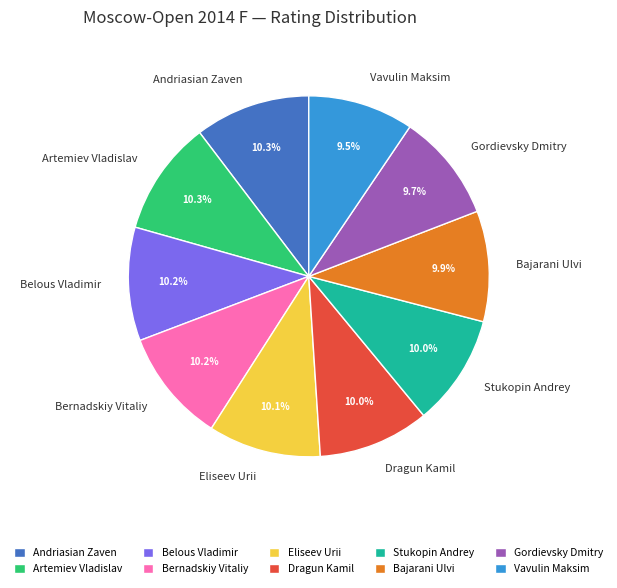

What is the ratio of the value at Eliseev Urii to the value at Dragun Kamil?

1.0